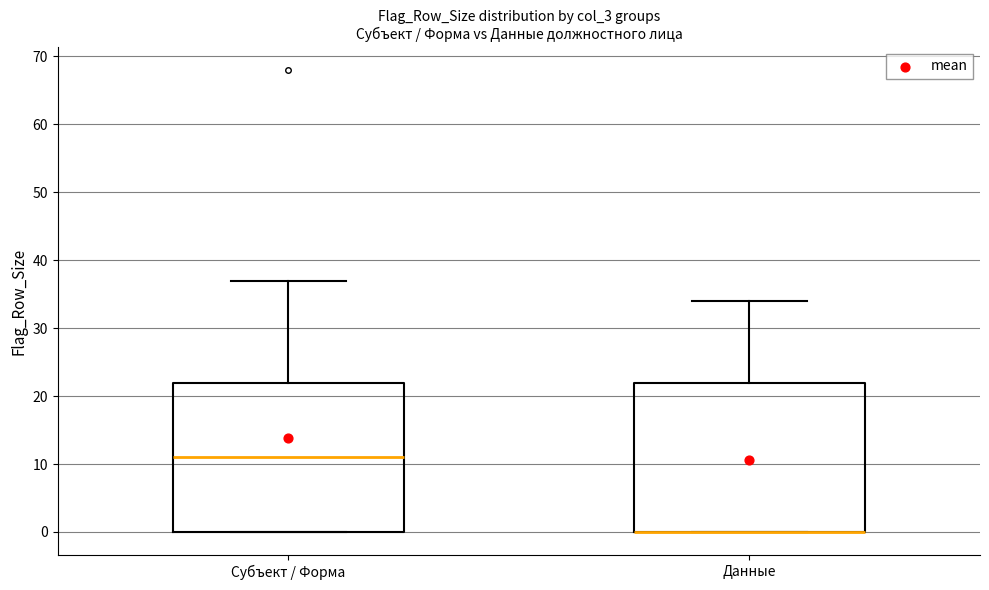

Reading left to right, transcribe this box plot: for each box, give where its median line is, the range the box spans, and where its two whiskers end, as read against the y-axis. The values are not printed on the chart, so give them approximately, as read against the axis.

Субъект / Форма: median 11, box 0 to 22, whiskers 0 to 37
Данные: median 0 (drawn on the box's lower edge), box 0 to 22, whiskers 0 to 34